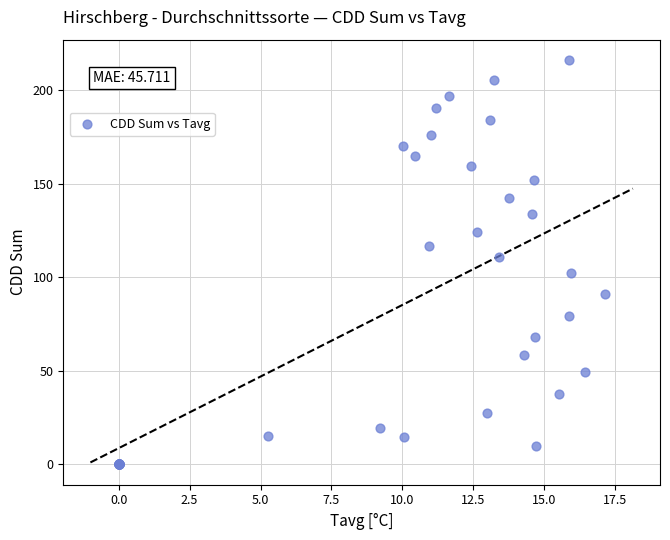

What Y value in the scatter plot is closest to 108?

110.6